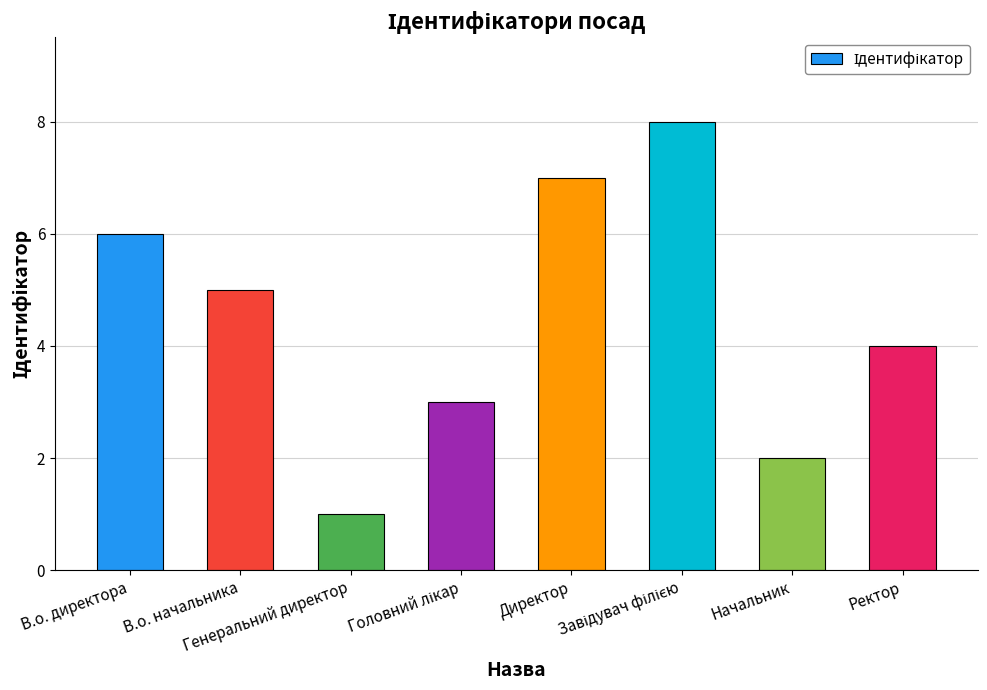

Reading left to right, transcribe all the data shown in this chart.

6	5	1	3	7	8	2	4